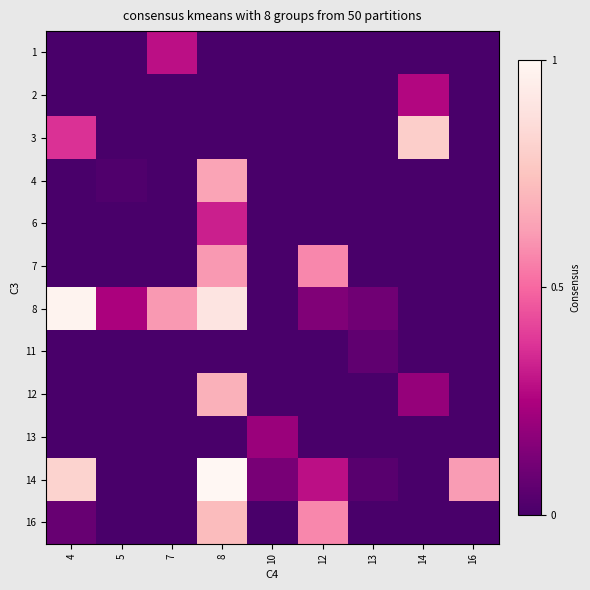

List the series in order of their peak value, lowest first.

11, 13, 2, 1, 6, 7, 4, 12, 16, 3, 8, 14